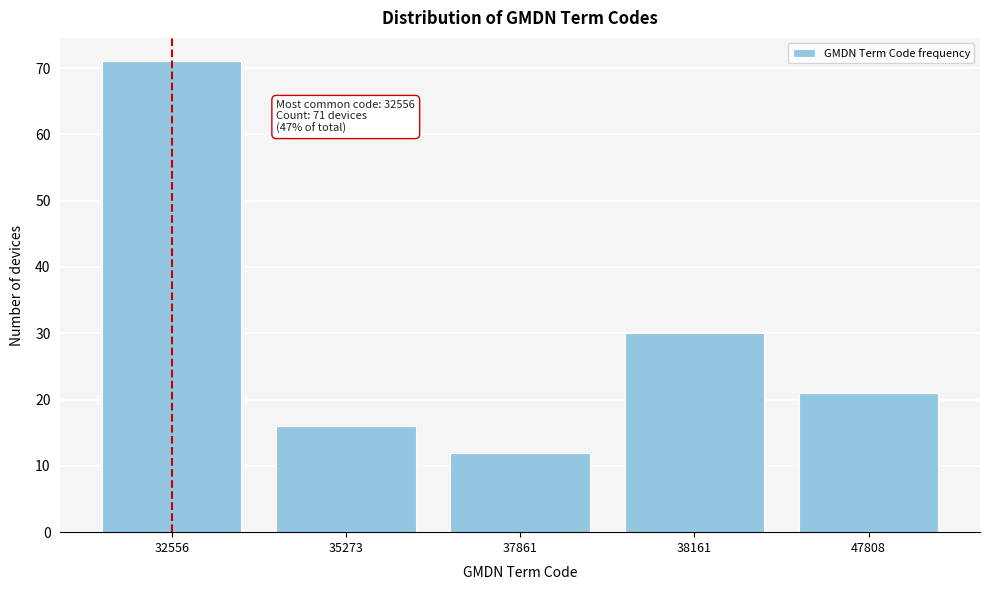

Reading right to left, transcribe all the data shown in this chart.

21	30	12	16	71